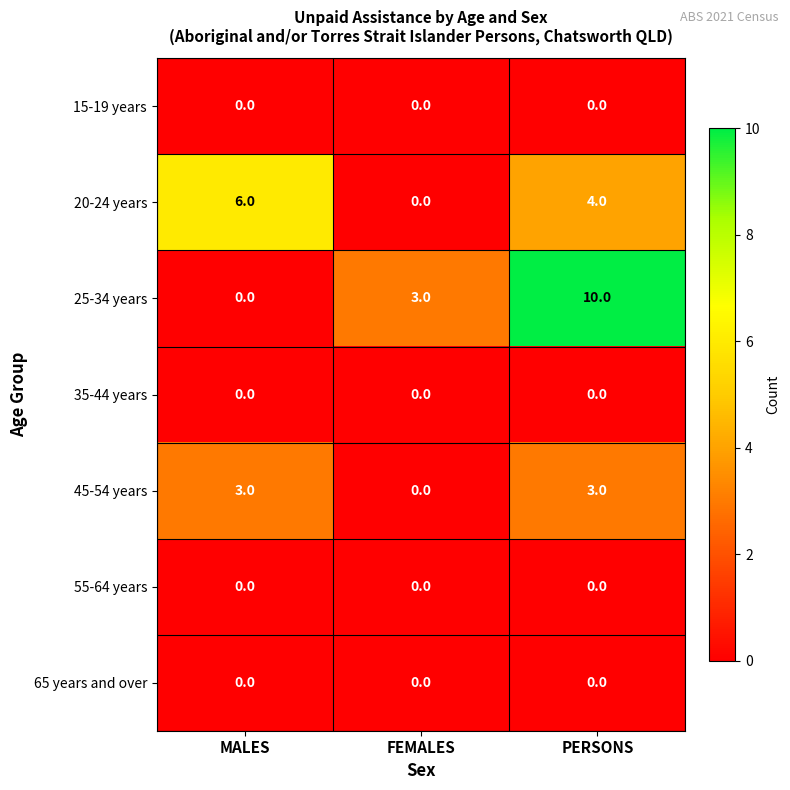

Which series has the widest spread of values?

25-34 years